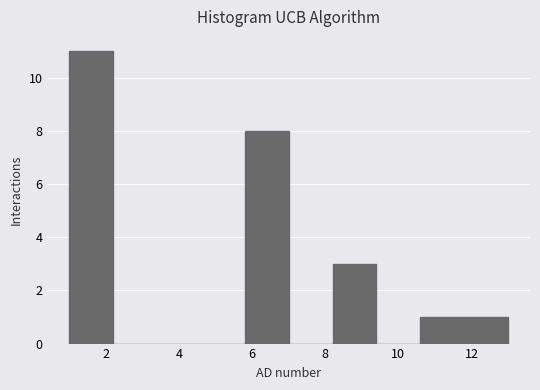

Reading left to right, list every bar in this chart as the range it spans on the x-axis followed by its height. The values are not printed on the chart, so give them approximately, as read against the axis.

1.0 to 2.2: 11
2.2 to 3.4: 0
3.4 to 4.6: 0
4.6 to 5.8: 0
5.8 to 7.0: 8
7.0 to 8.2: 0
8.2 to 9.4: 3
9.4 to 10.6: 0
10.6 to 11.8: 1
11.8 to 13.0: 1